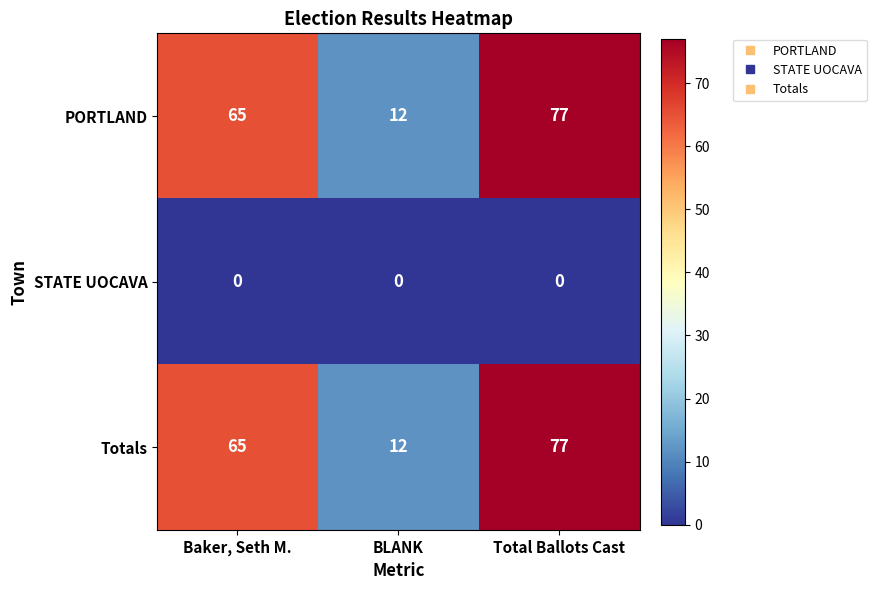

What is the total value across all series at Baker, Seth M.?

130